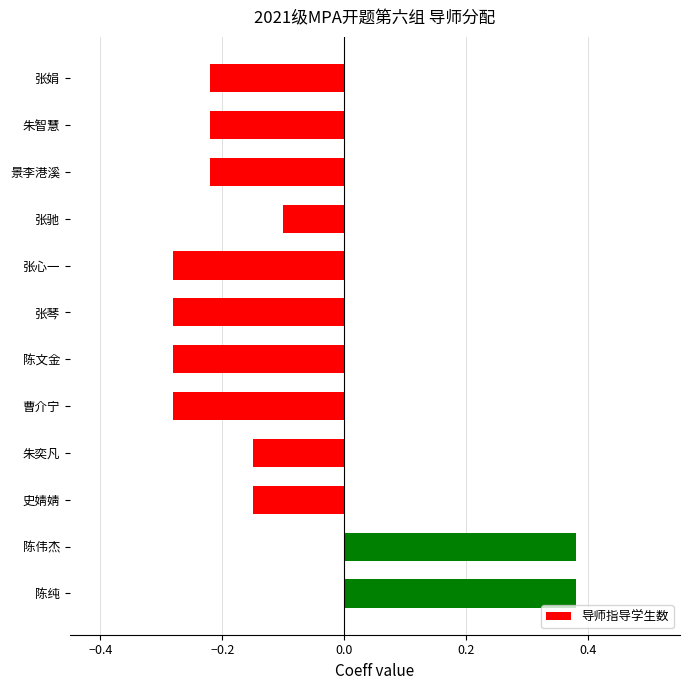

Between 张心一 and 陈伟杰, which is larger?

陈伟杰